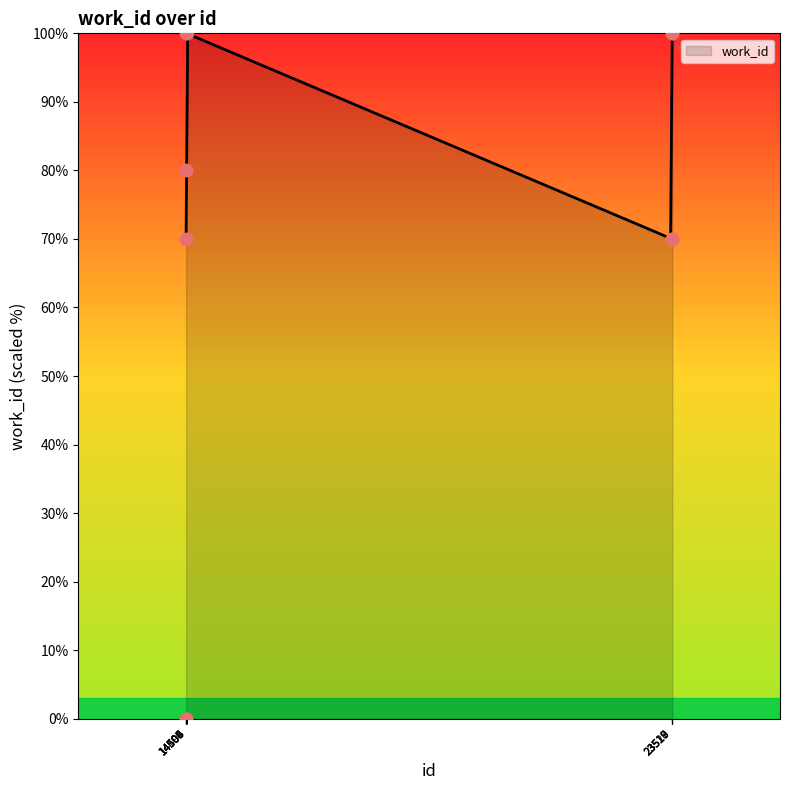

What is the change in value from 14505 to 14507?

+100